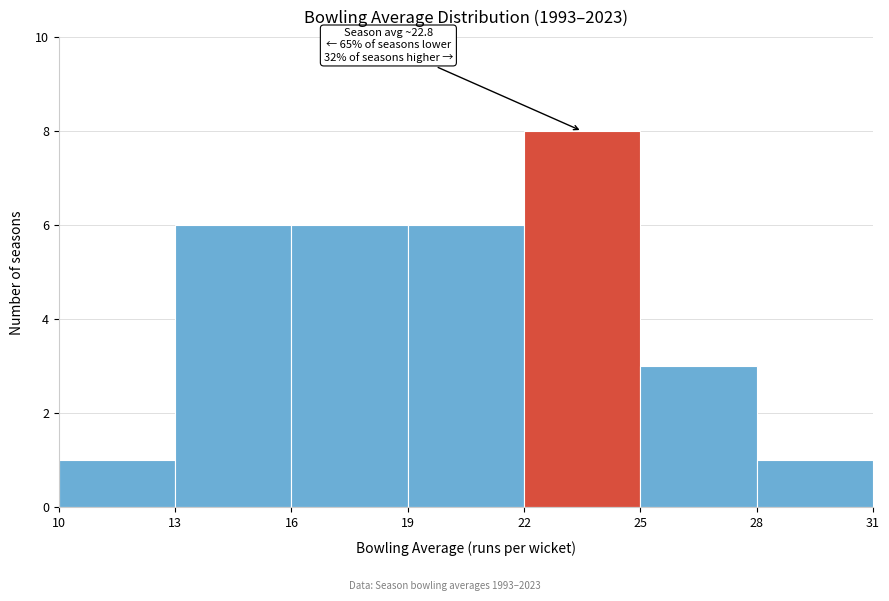

Over which range of the x-axis is the bar tallest?

22 to 25